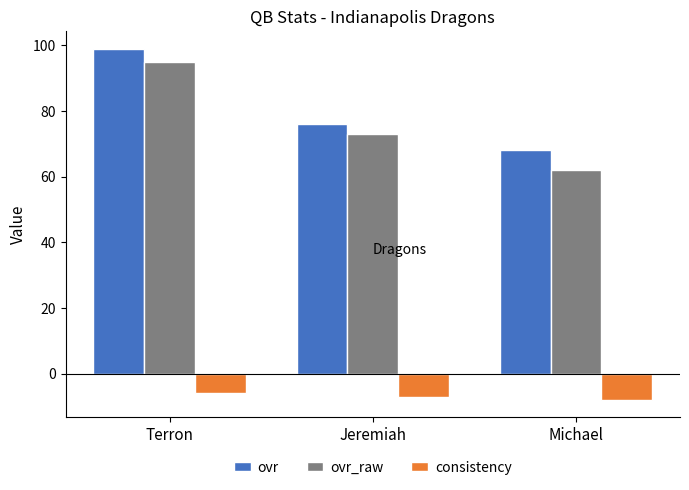

Reading left to right, what are all the values shown in this chart?

ovr: Terron=99	Jeremiah=76	Michael=68
ovr_raw: Terron=95	Jeremiah=73	Michael=62
consistency: Terron=-6	Jeremiah=-7	Michael=-8